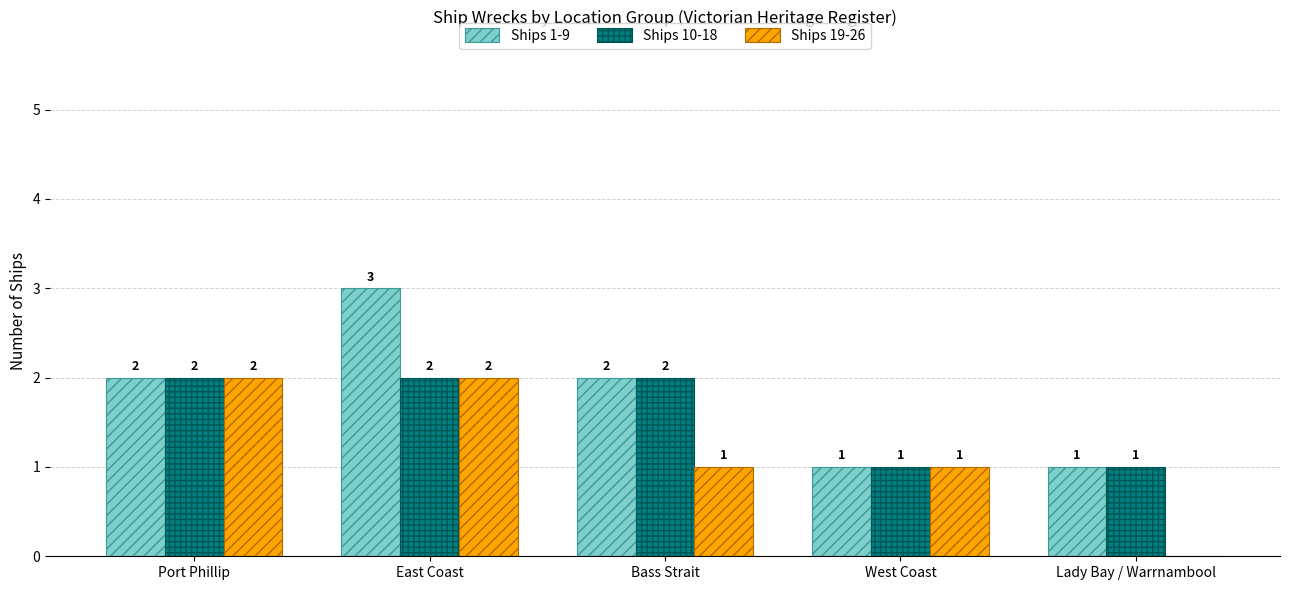

What is the difference between the Ships 19-26 values at Bass Strait and Port Phillip?

1